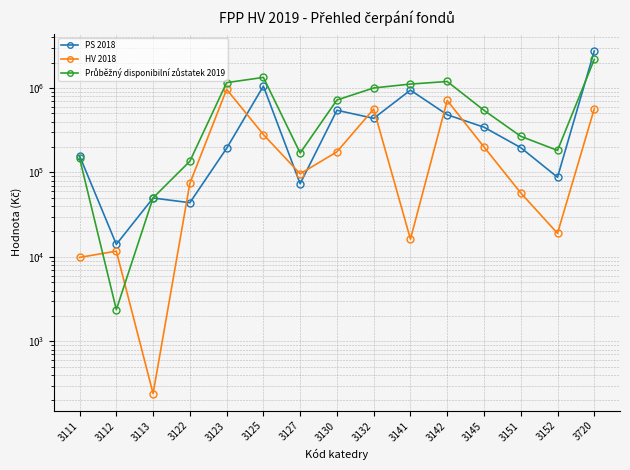

True or false: Průběžný disponibilní zůstatek 2019 has more than 2 points higher than both neighbors.

False